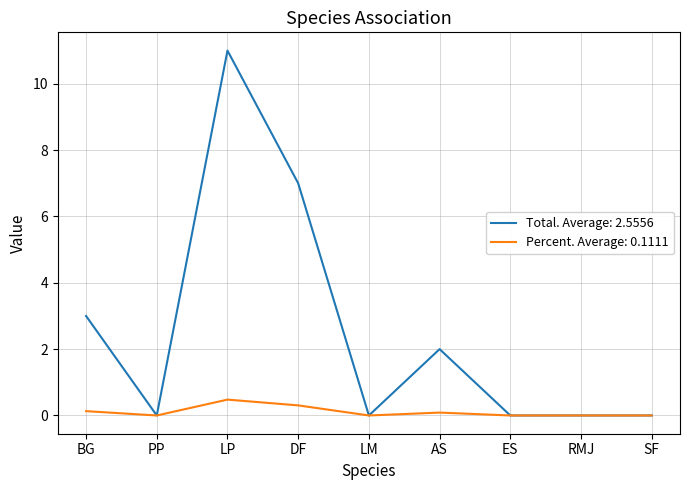

Rank the series by their average value, from highest to lowest.

Total. Average: 2.5556, Percent. Average: 0.1111